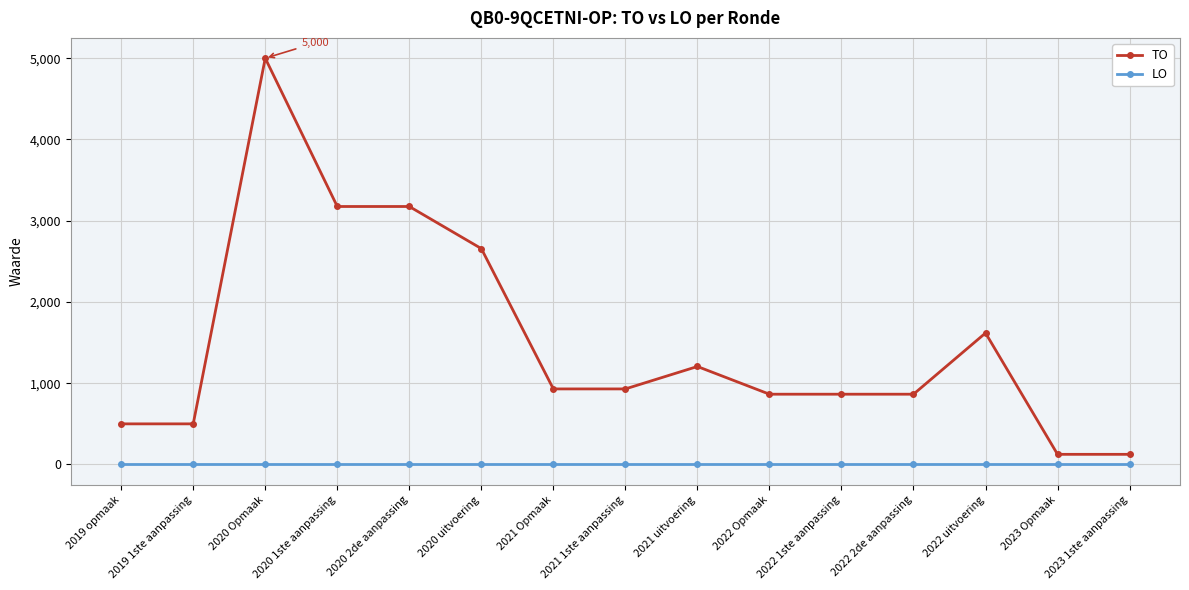

What is the maximum value for TO?

5000